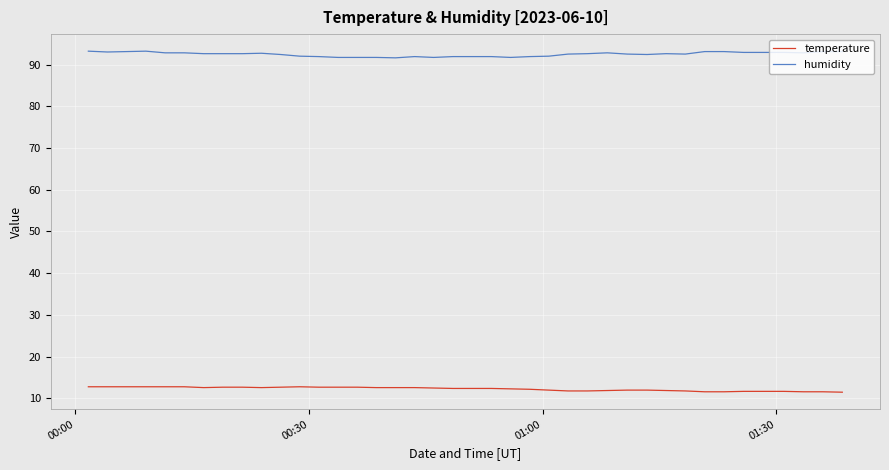

True or false: humidity and temperature cross at least once.

False